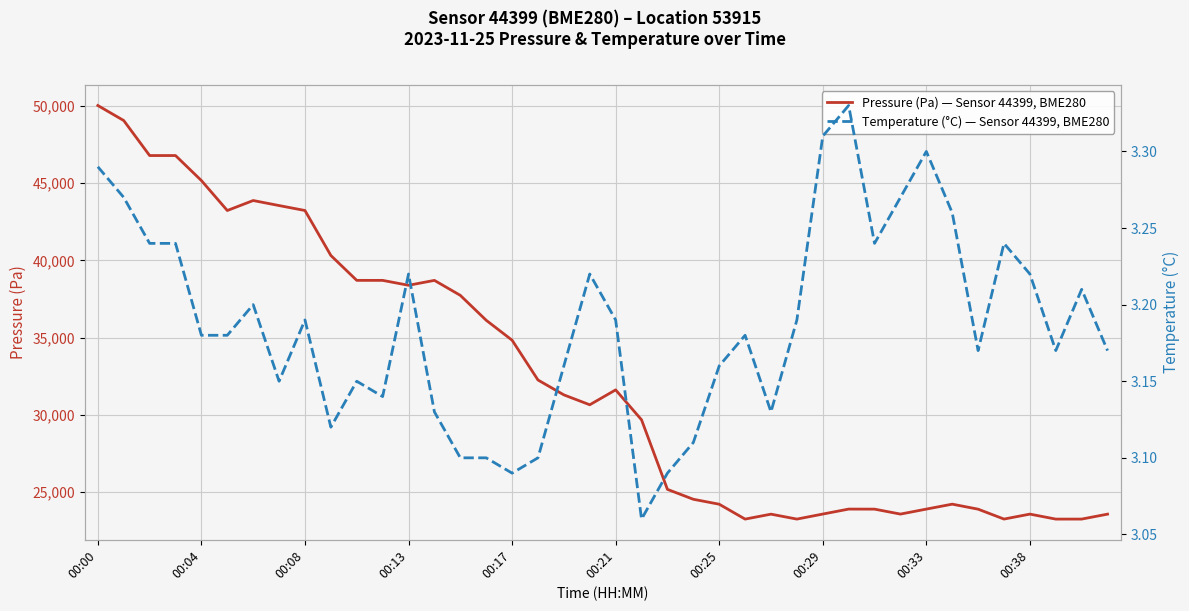

What are all the series names shown in the legend?

Pressure (Pa) — Sensor 44399, BME280, Temperature (°C) — Sensor 44399, BME280